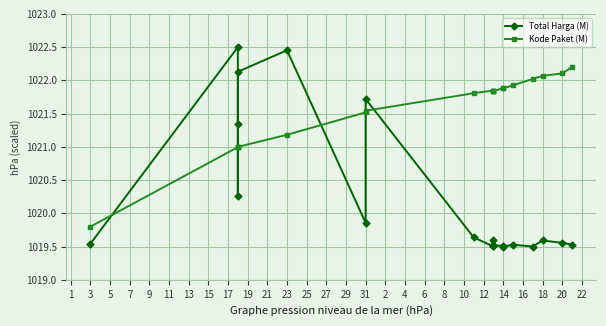

How many times do Kode Paket (M) and Total Harga (M) cross each other?

6